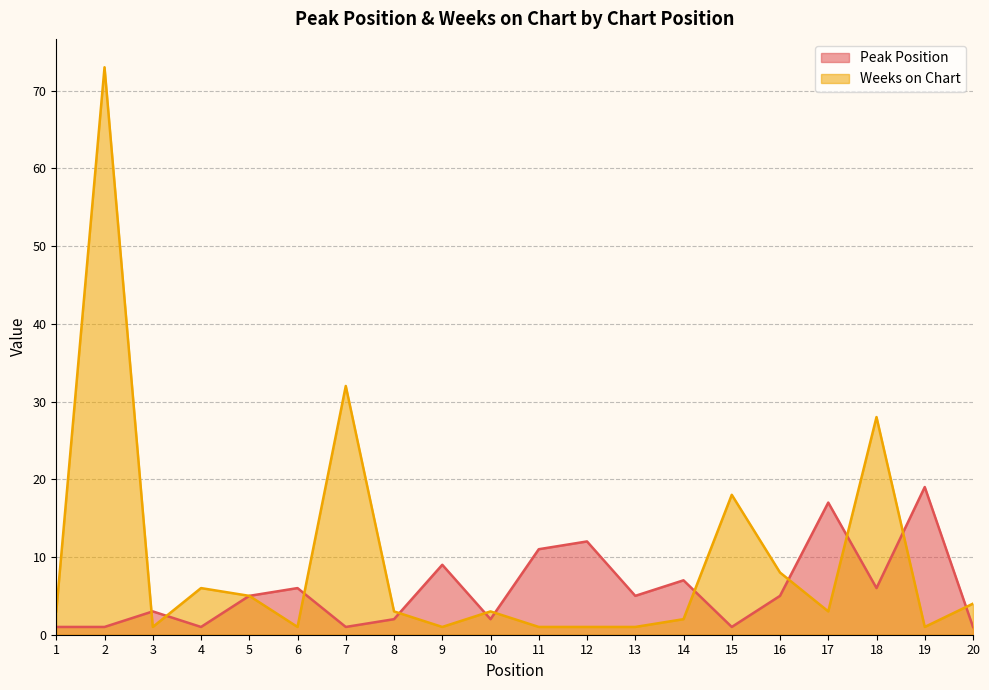

How many times do Weeks on Chart and Peak Position cross each other?

11